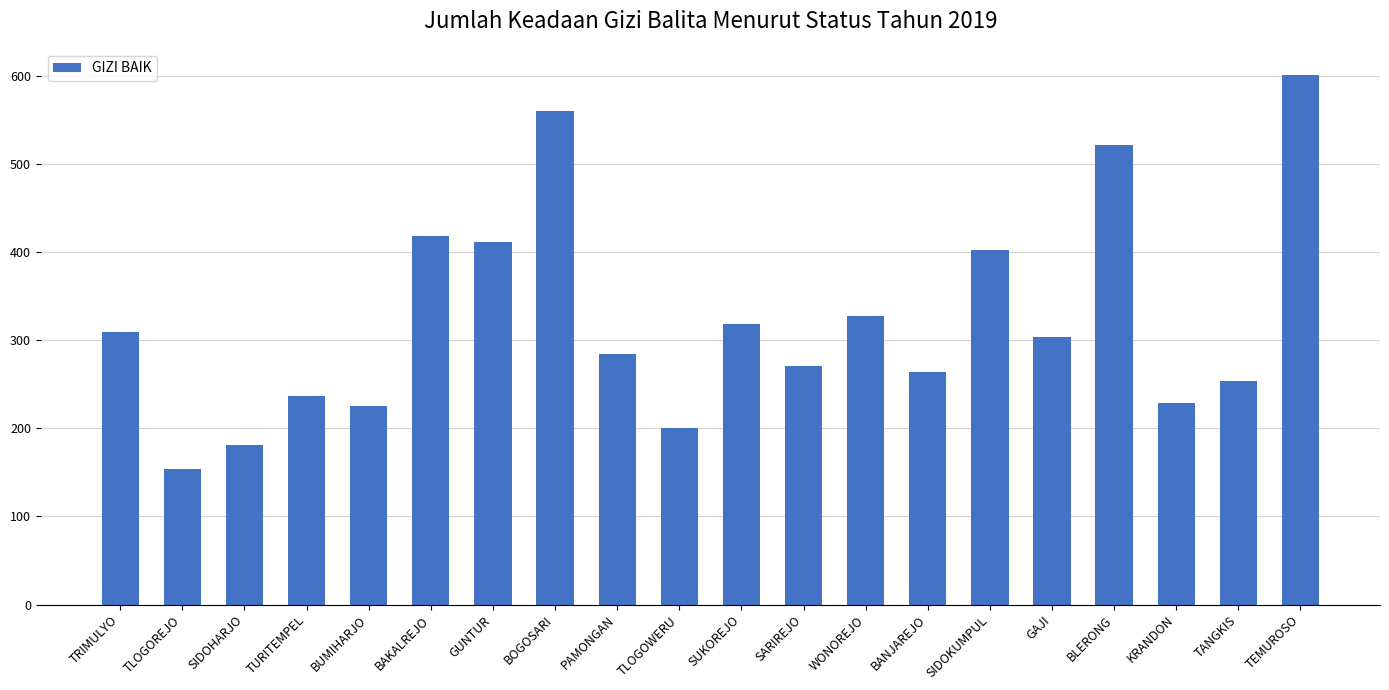

The value at KRANDON is 229. True or false?

True